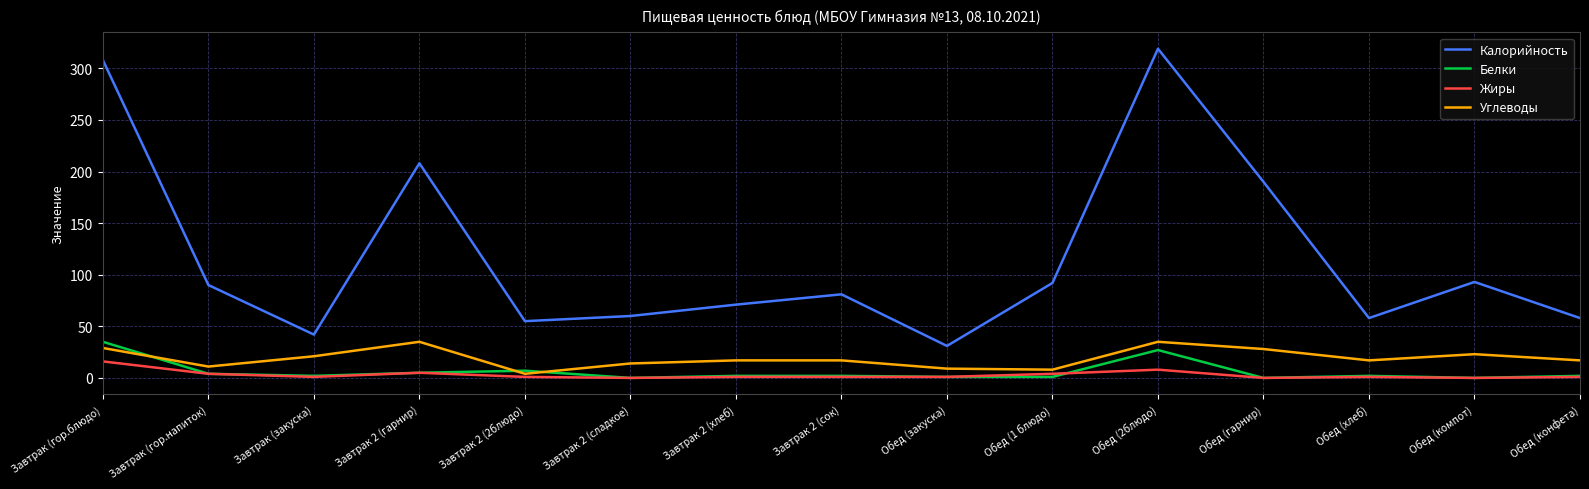

The value of Углеводы at Обед (хлеб) is 29. True or false?

False